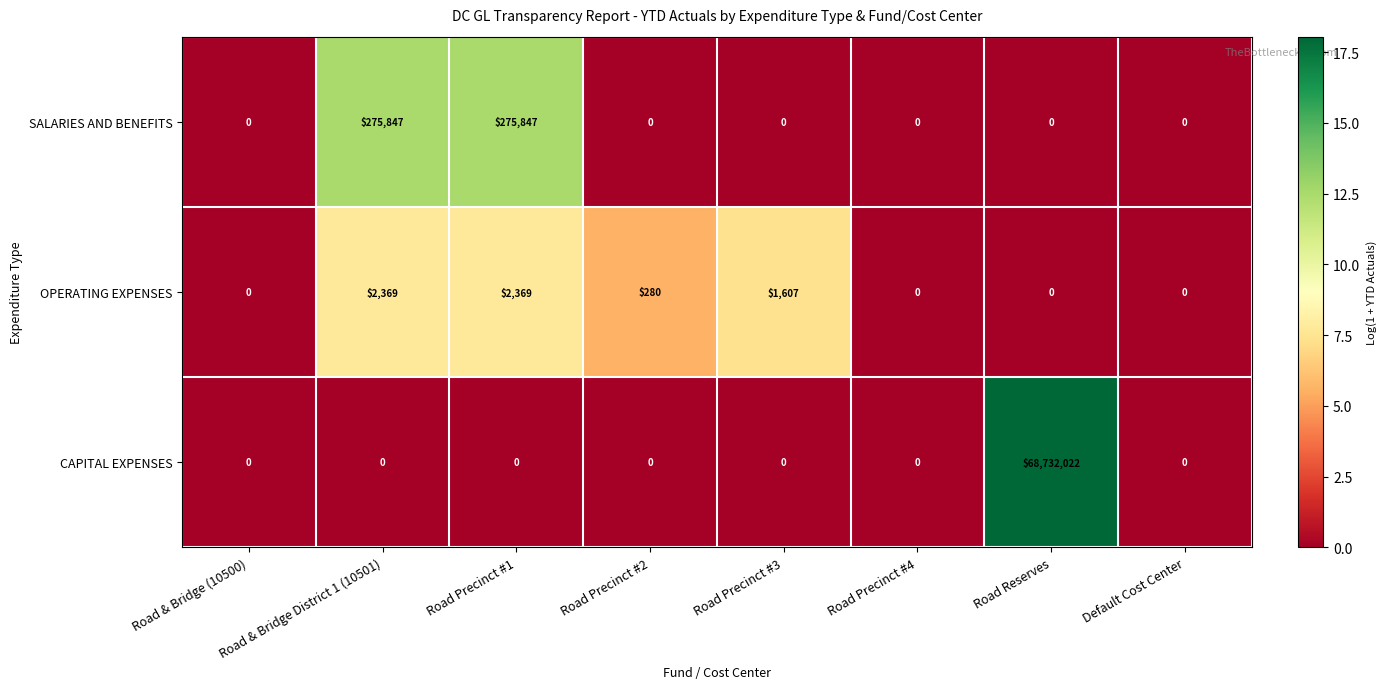

Count the SALARIES AND BENEFITS values in the range 0 to 275847.

8